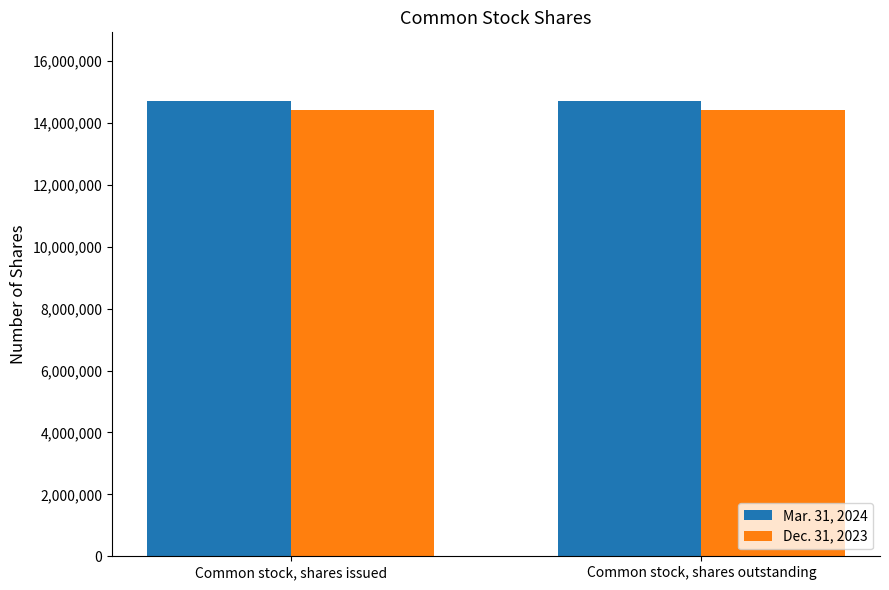

Is it true that Mar. 31, 2024 equals 14719875 at Common stock, shares outstanding?

True